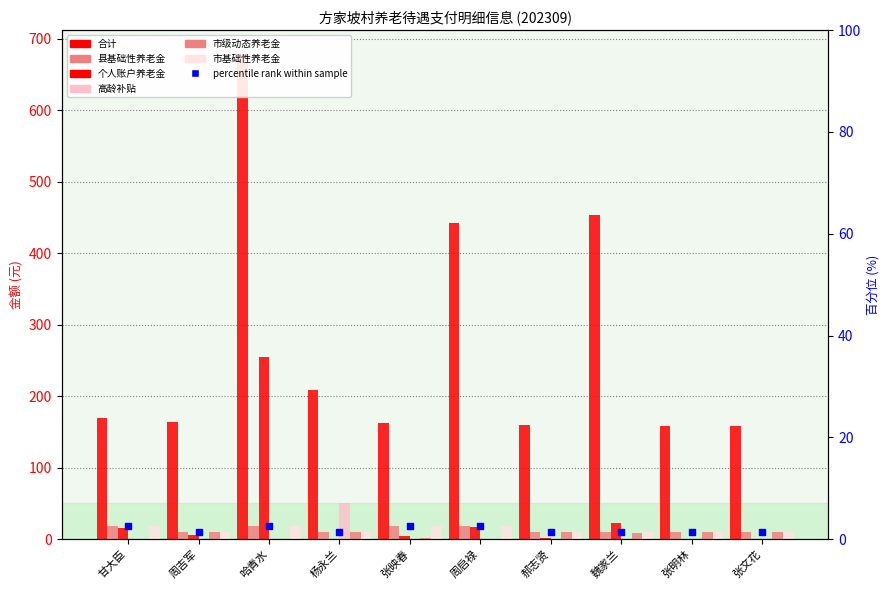

What is the total value across all series at 哈青水?

953.2